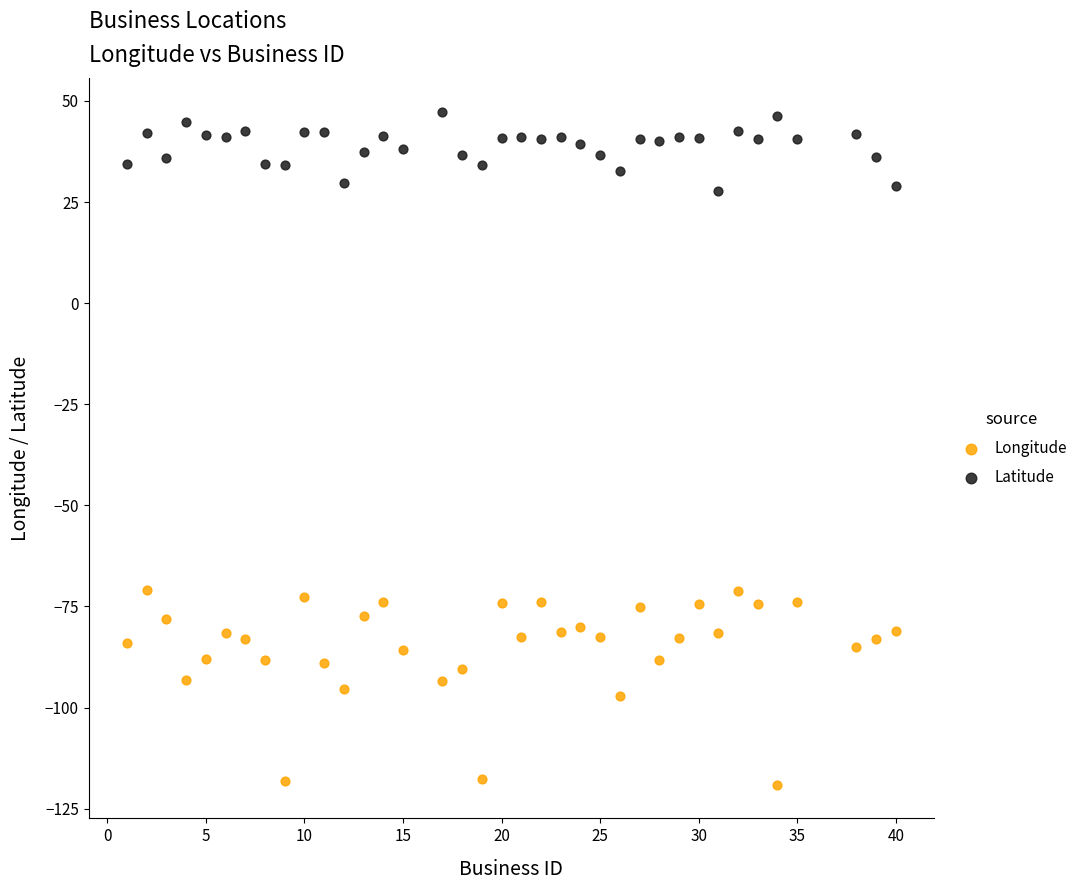

Which series contains the lowest Y value?

Longitude